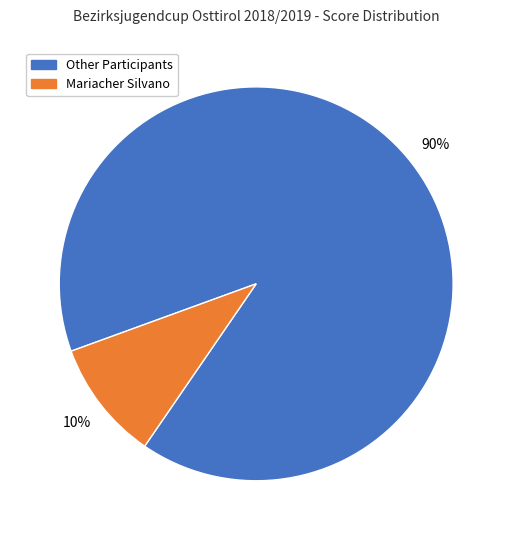

Rank the categories by value from highest to lowest.

Other Participants, Mariacher Silvano